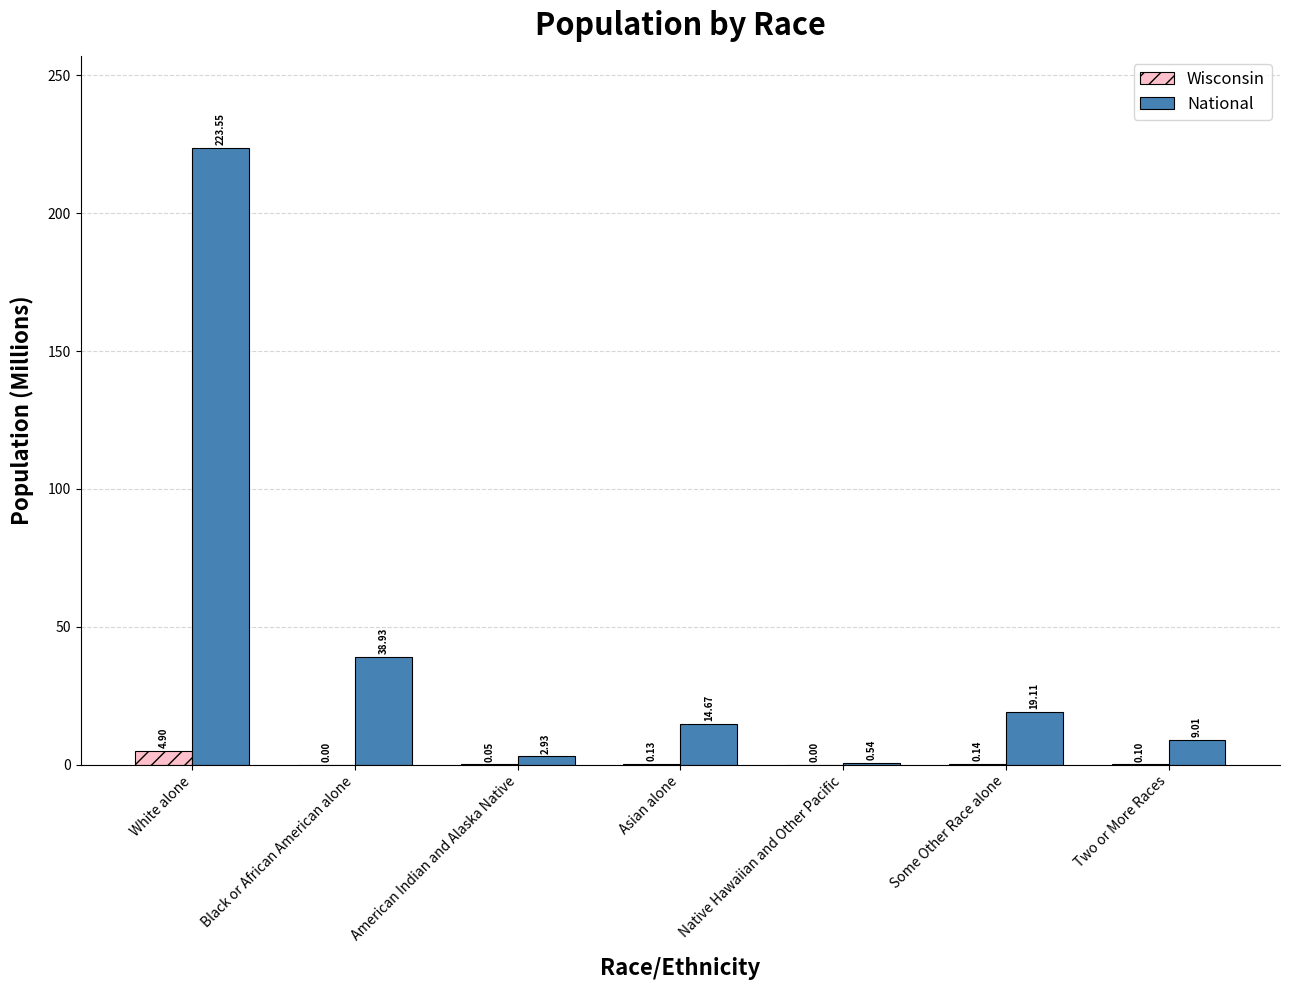

Is the value of National at Two or More Races greater than the value of Wisconsin at Some Other Race alone?

Yes